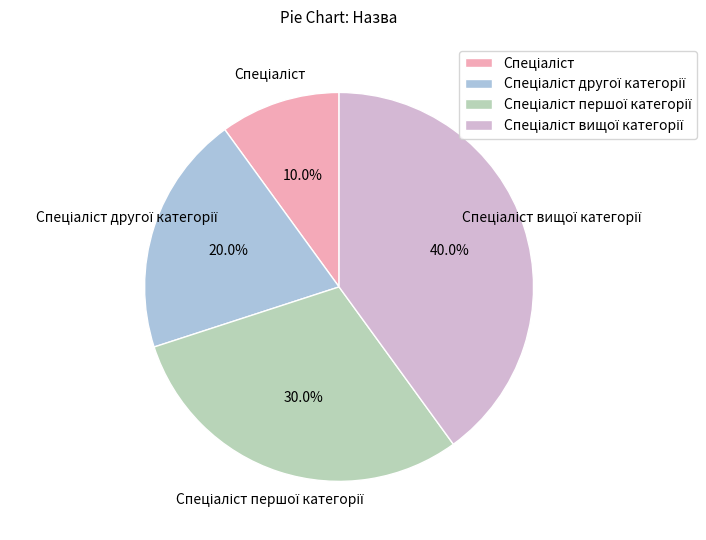

To the nearest percent, what is the average slice percentage?

25%